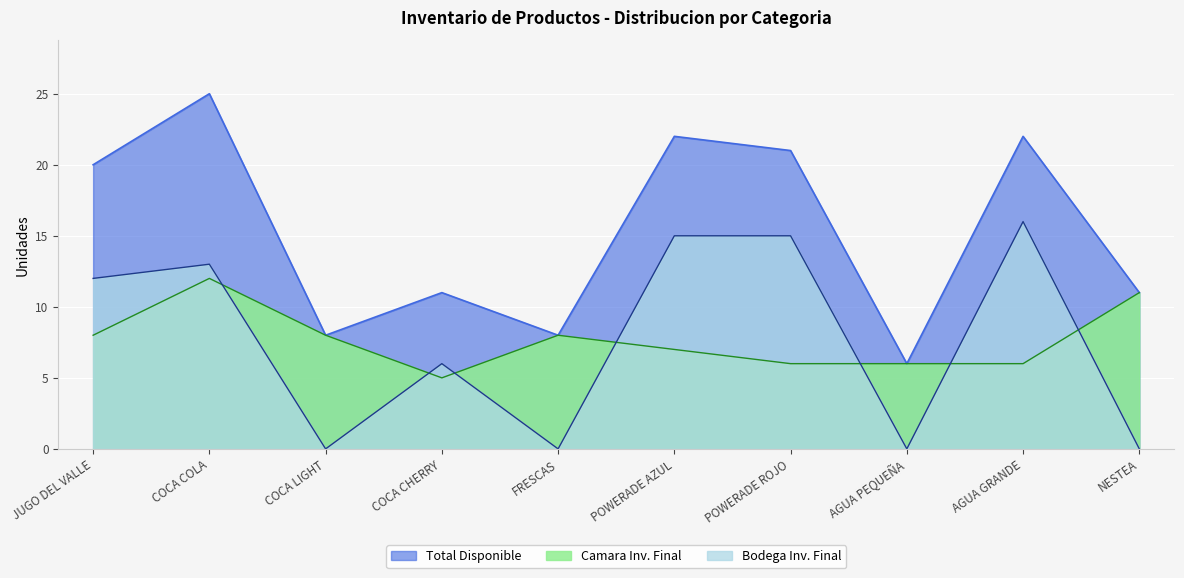

Which series has the largest range (max minus min)?

Total Disponible